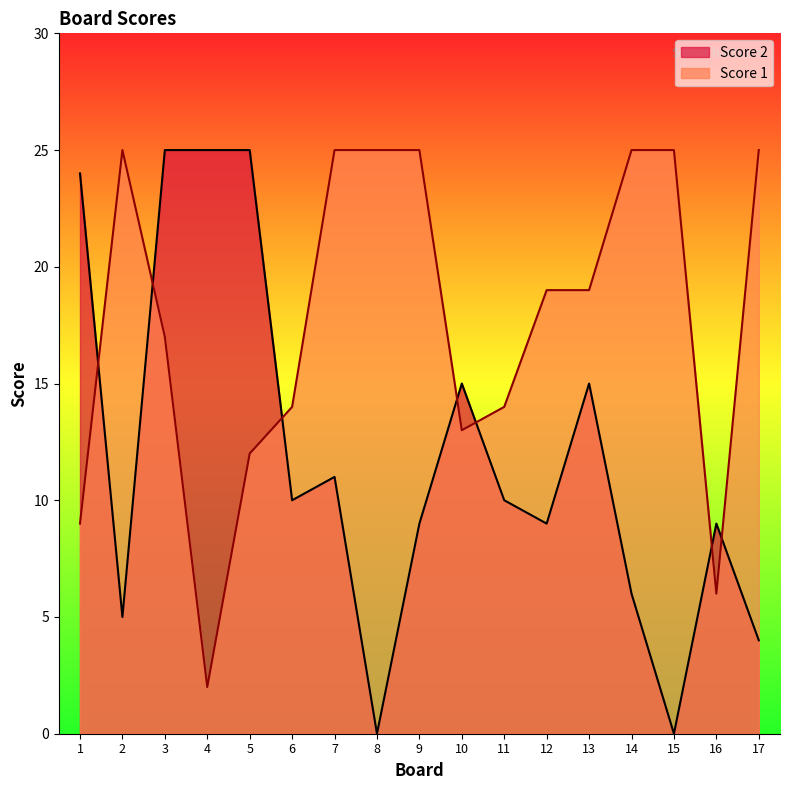

Which series has the largest range (max minus min)?

Score 2